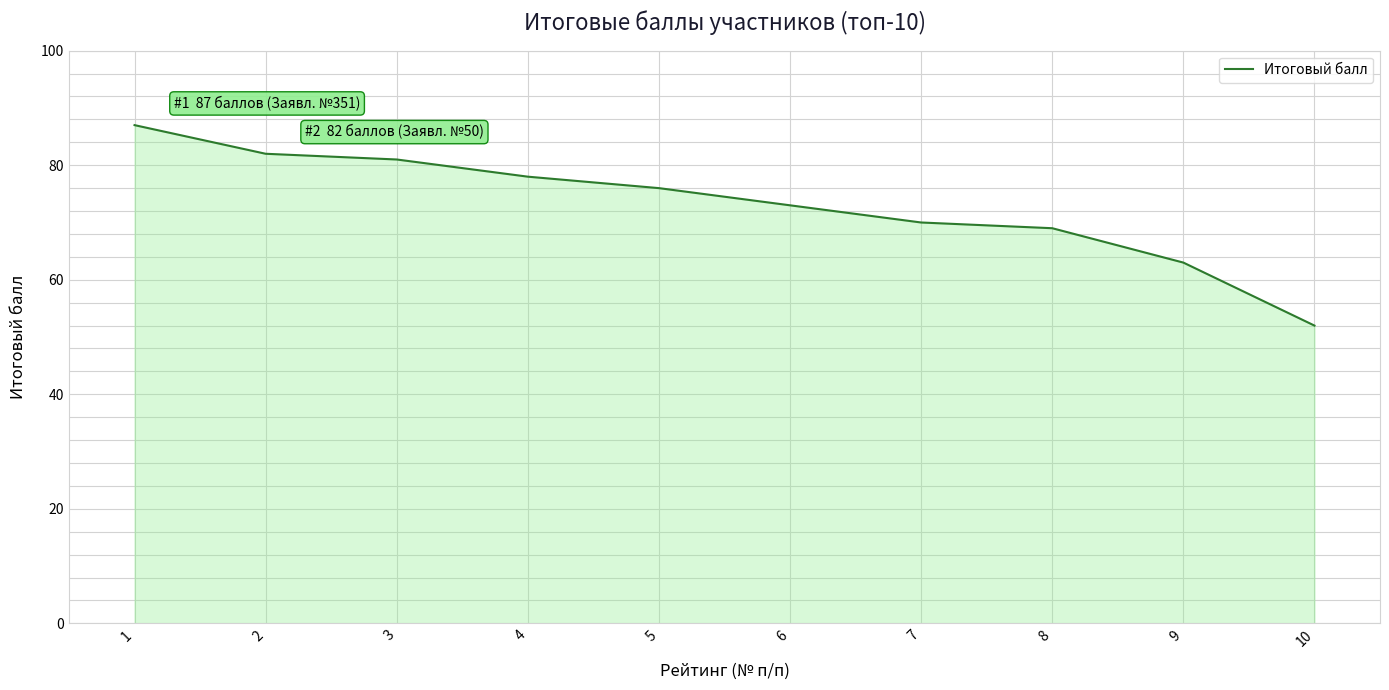

Which category has the lowest value across all series?

10